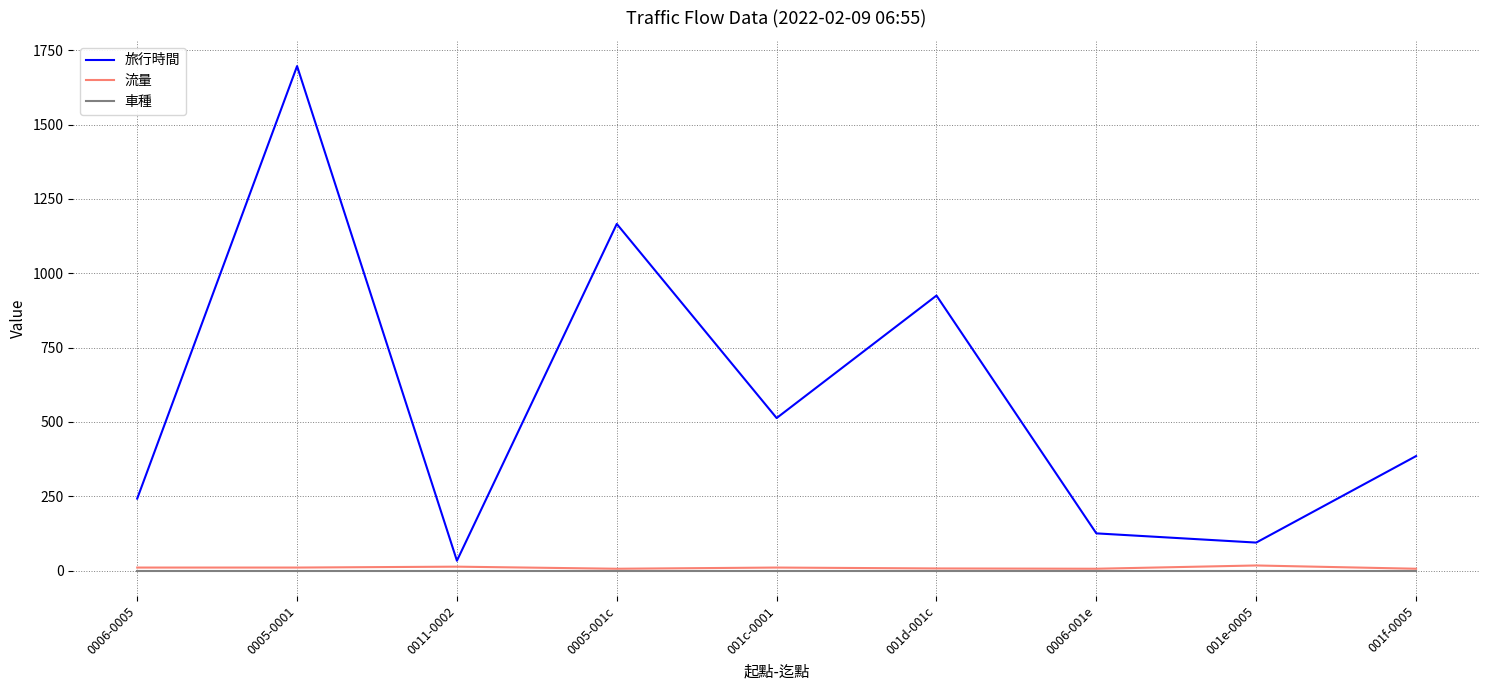

At how many categories does at least one series exceed 497?

4